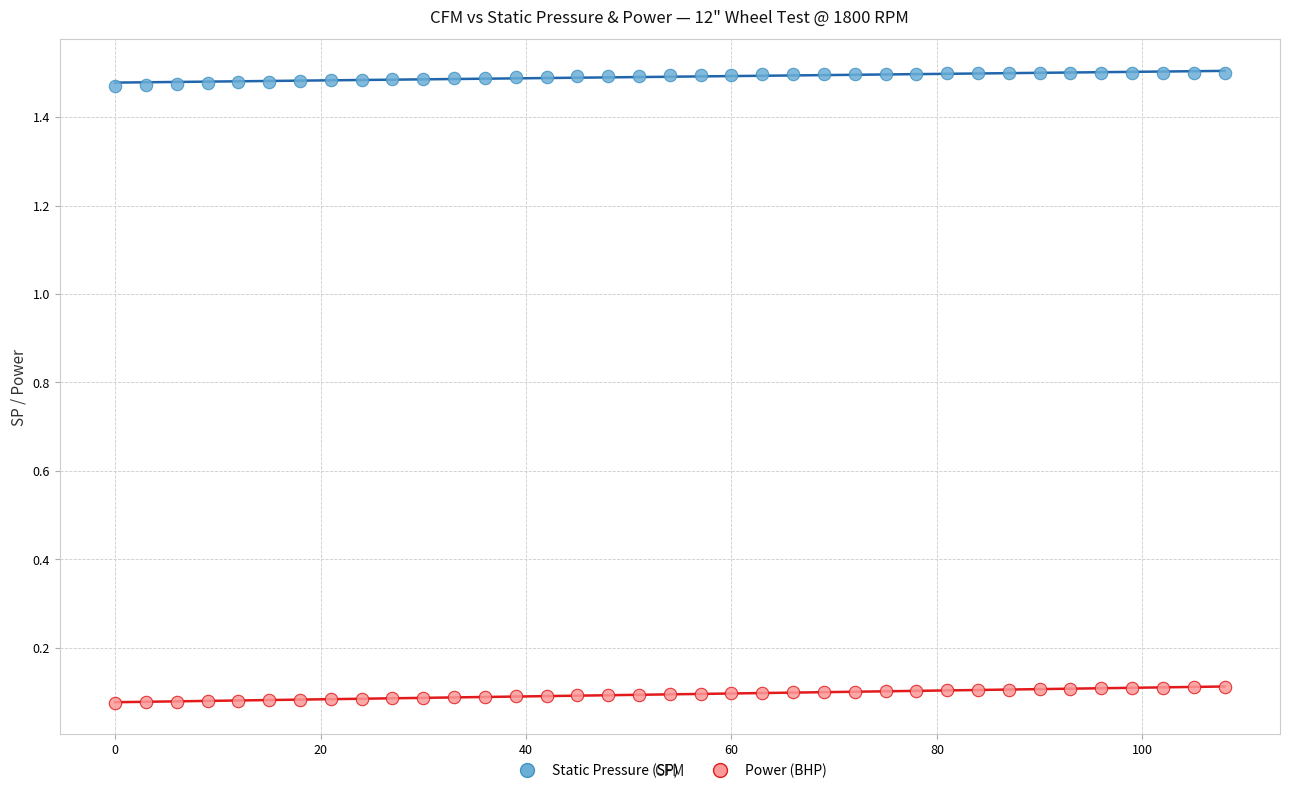

What are all the series names shown in the legend?

Static Pressure (SP), Power (BHP)